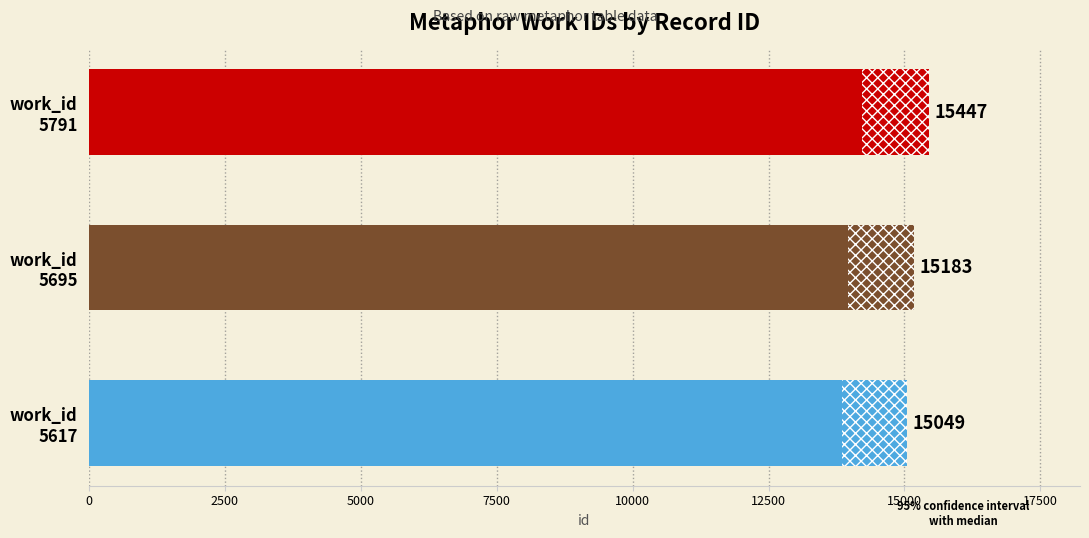

What is the difference between the maximum and minimum values?

398